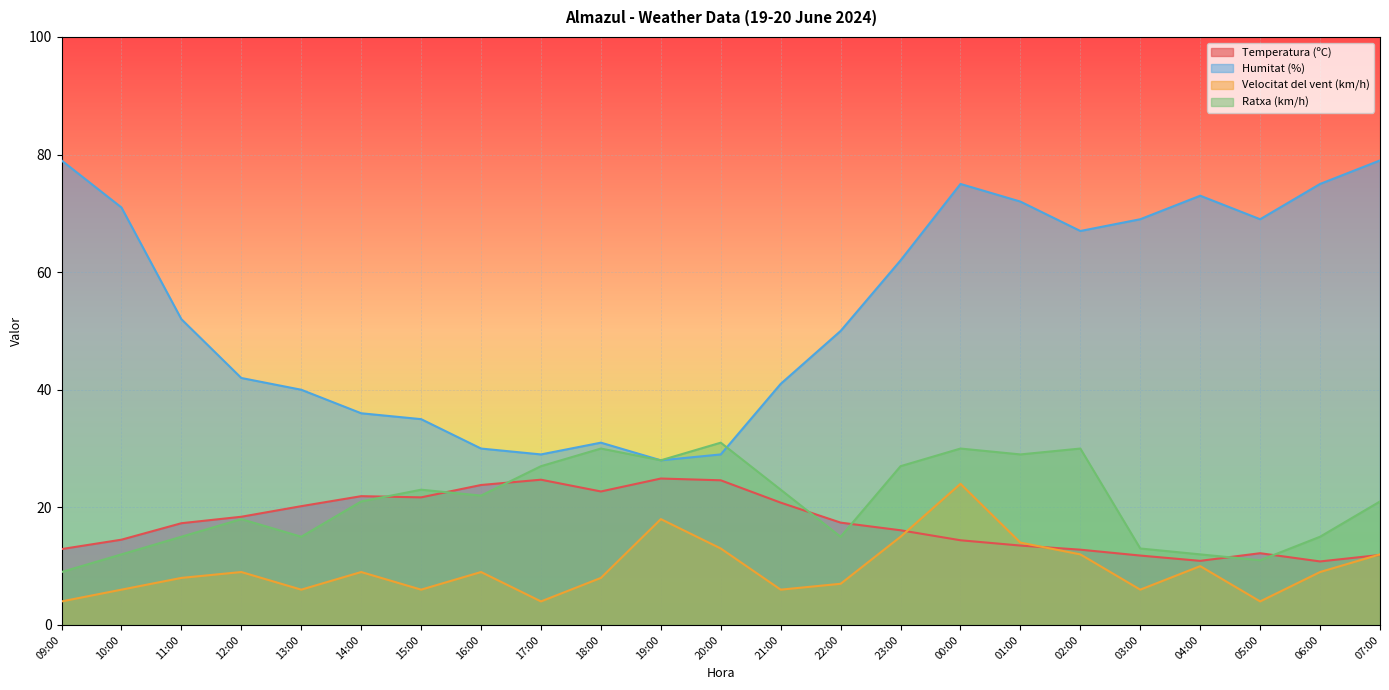

What is the difference between the maximum and second lowest values in the Temperatura (ºC) series?

14.0